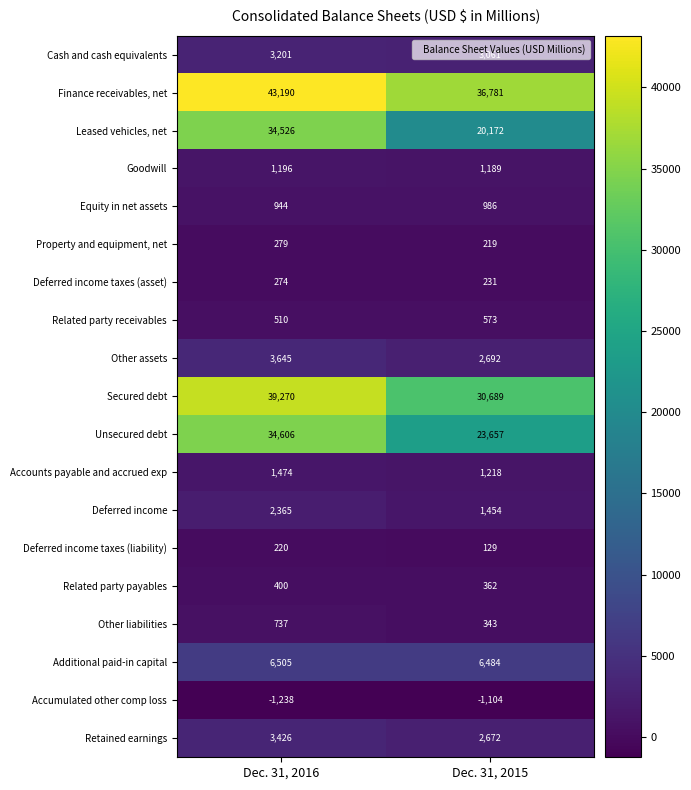

What is the difference between the maximum and minimum values in the Leased vehicles, net series?

14354